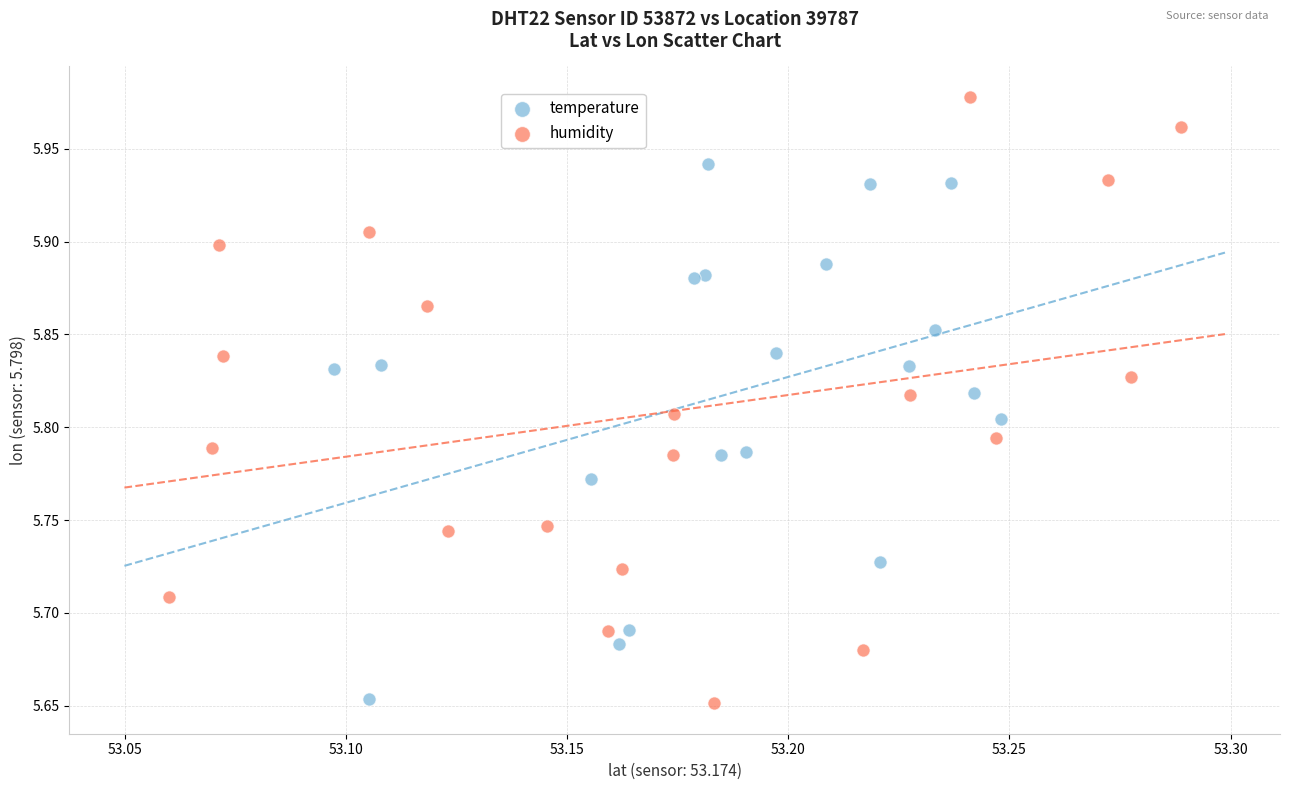

Which series has the largest Y range (max minus min)?

humidity